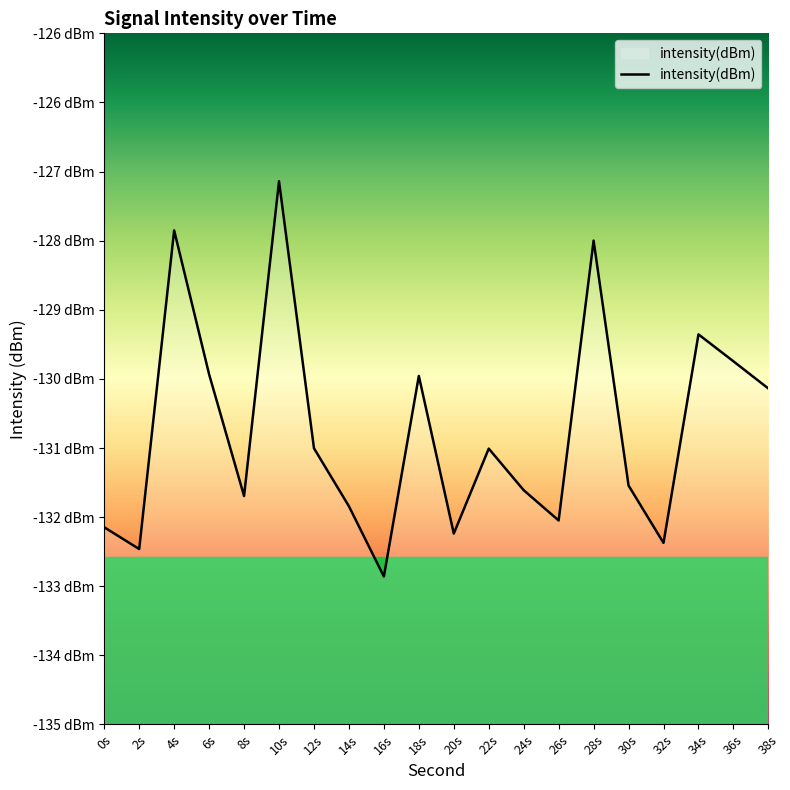

How many interior local valleys (lower than both neighbors) does the data have?

6